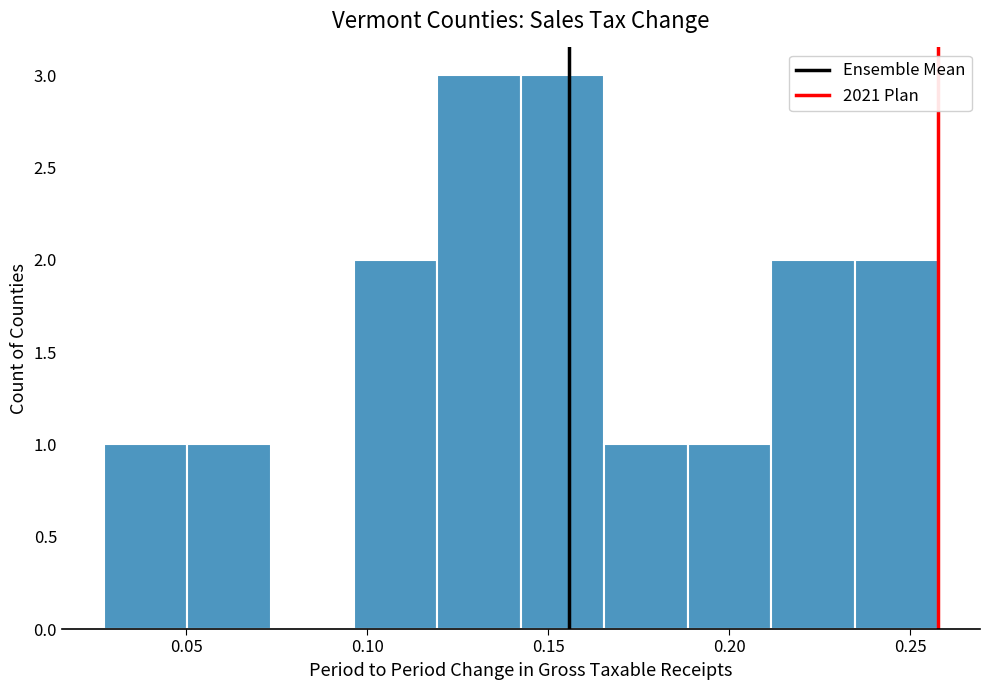

Reading left to right, transcribe this chart: for each bar, give the range it covers on the x-axis and its height. Neither the bar edges nor the heights are printed on the chart, so give them approximately, as read against the axes.

0.025 to 0.050: 1
0.050 to 0.075: 1
0.075 to 0.095: 0
0.095 to 0.120: 2
0.120 to 0.140: 3
0.140 to 0.165: 3
0.165 to 0.190: 1
0.190 to 0.210: 1
0.210 to 0.235: 2
0.235 to 0.260: 2